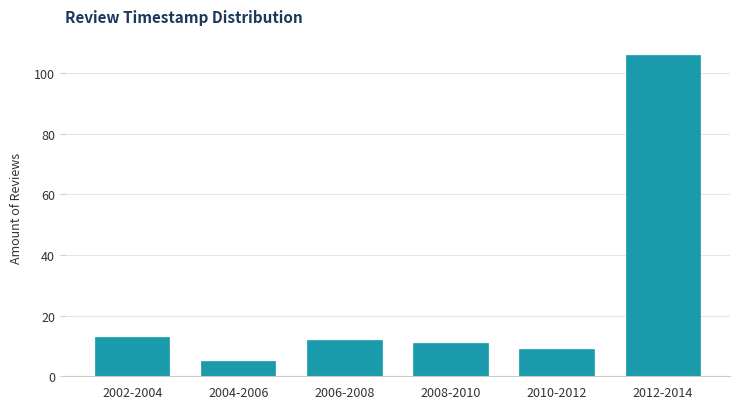

Reading left to right, what are all the values shown in this chart?

2002-2004=13	2004-2006=5	2006-2008=12	2008-2010=11	2010-2012=9	2012-2014=106